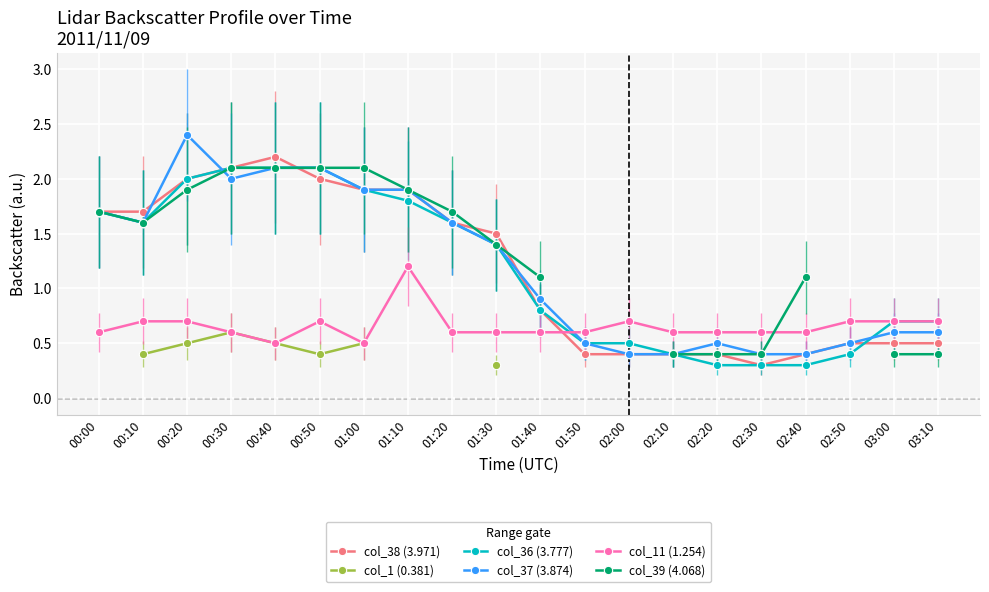

Where is the first local minimum for col_38 (3.971)?

02:30